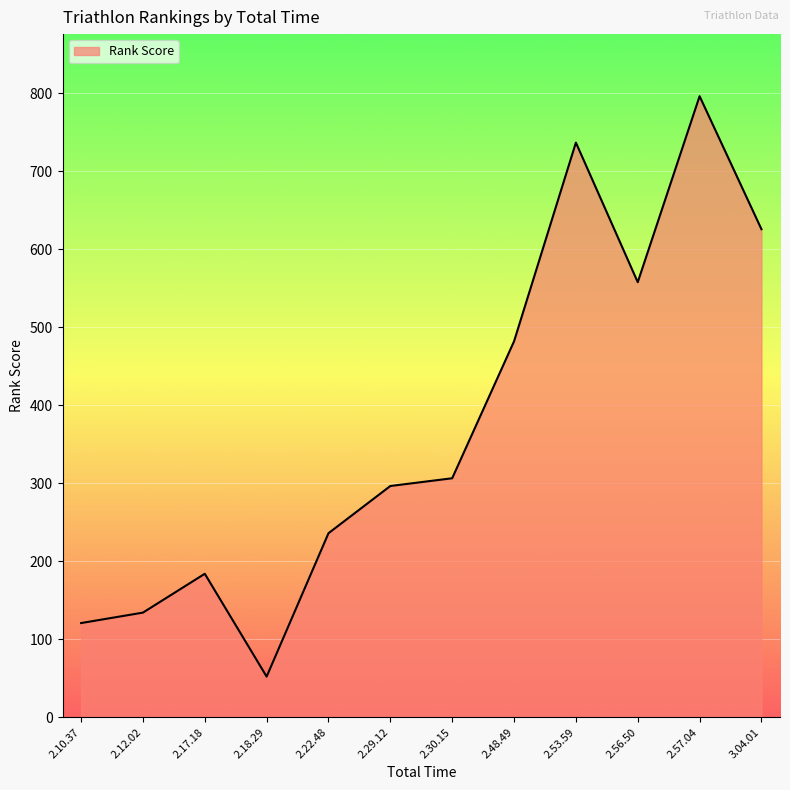

What is the smallest value displayed?

52.1